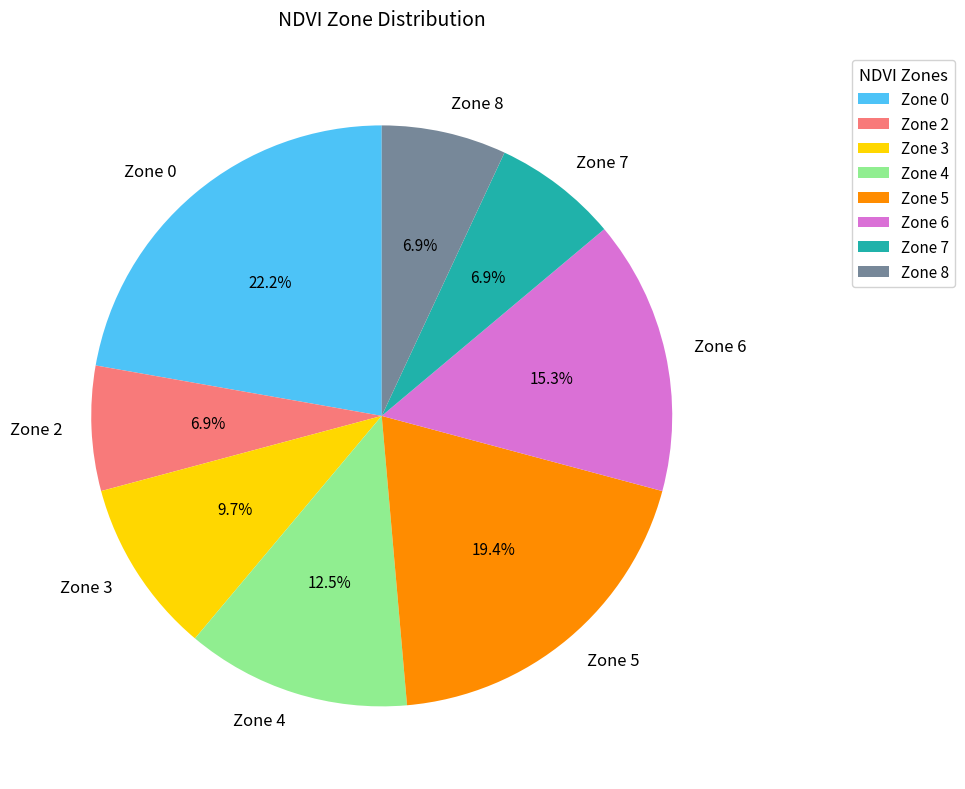

What is the largest slice in the pie chart?

Zone 0